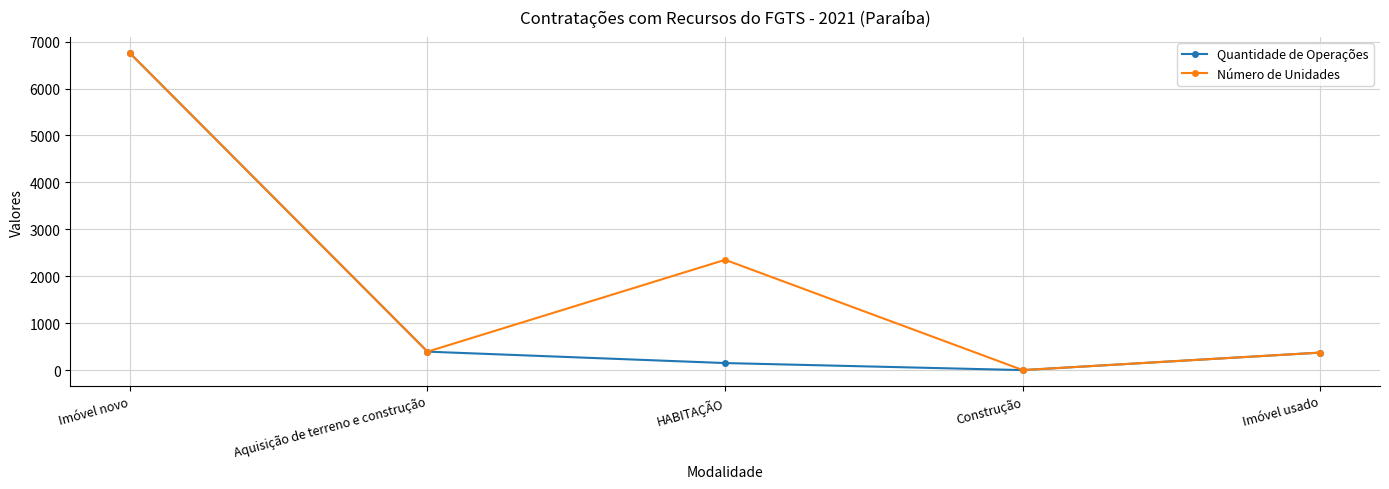

True or false: Quantidade de Operações has more than 0 interior local peaks.

False